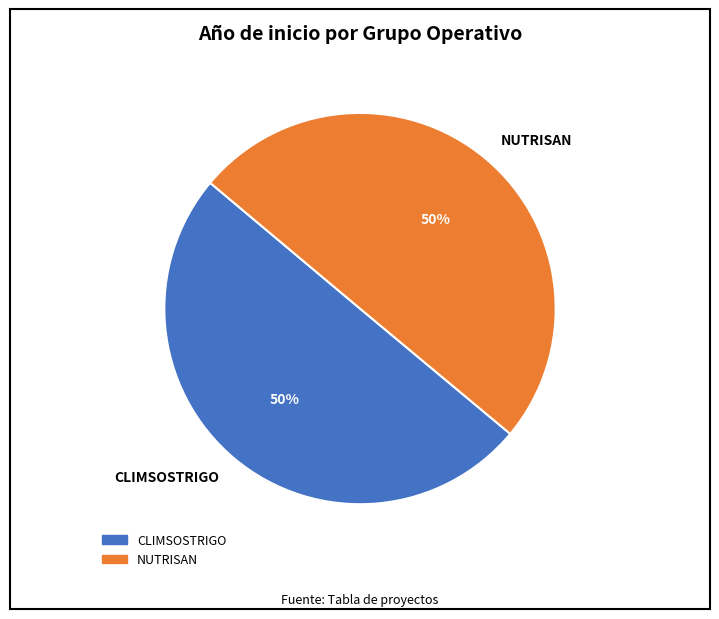

How many segments does this pie chart have?

2